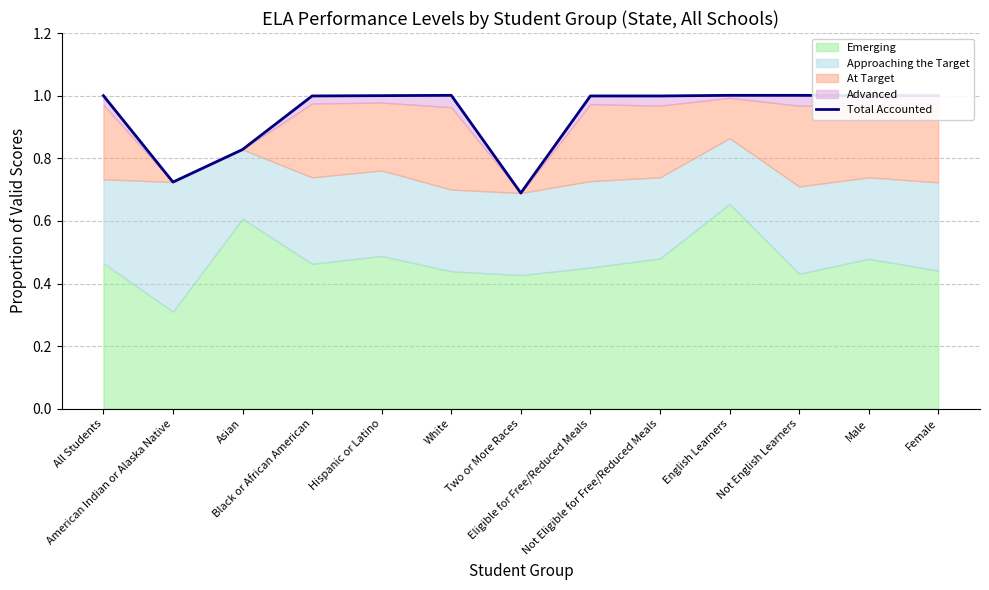

What is the difference between the values at American Indian or Alaska Native and Asian?

0.1